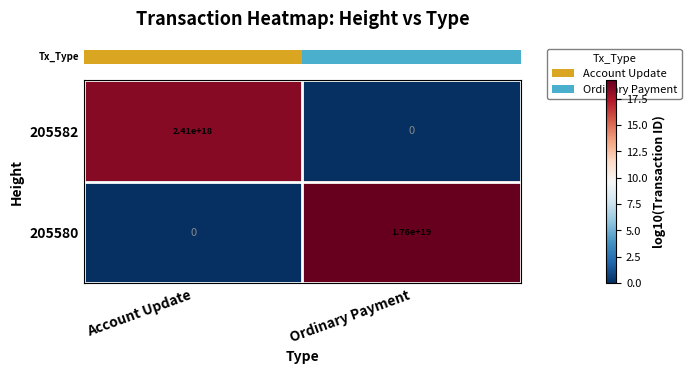

True or false: 205580 has a value of 17600000000000000000 at Ordinary Payment.

True